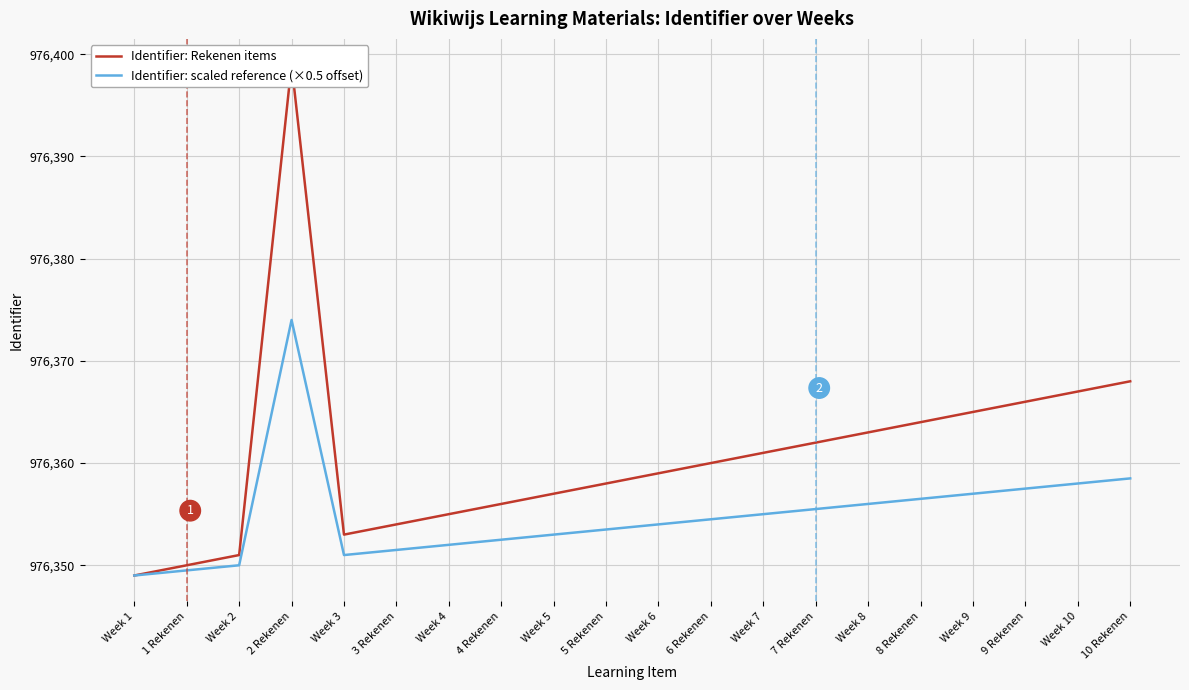

What is the label of the 2nd point from the right?

Week 10